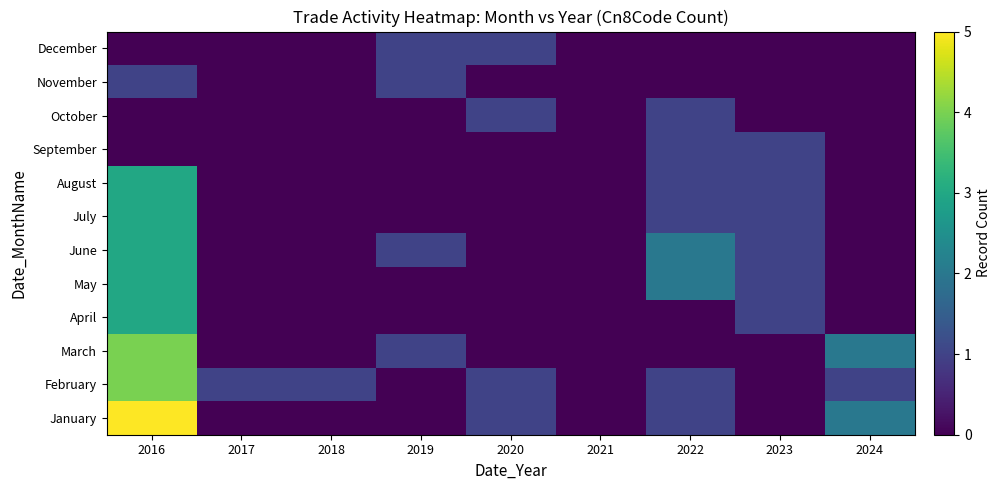

Rank the series at 2022 from highest to lowest value.

May, June, January, February, July, August, September, October, March, April, November, December